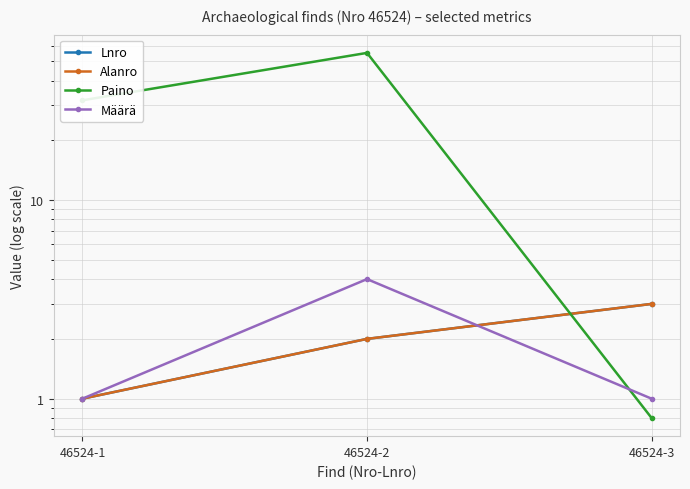

What is the lowest value of the Lnro series?

1.0